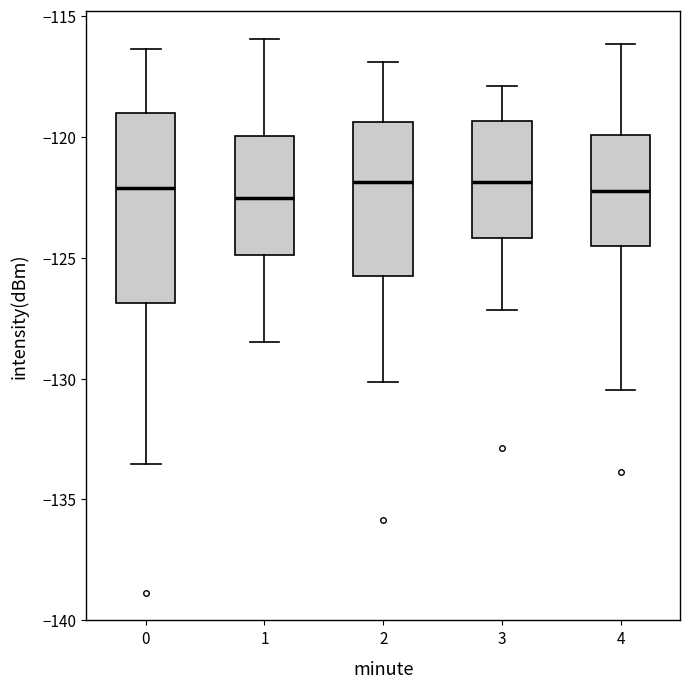

Where is the upper edge of the box at x = 4 on the y-axis? The values are not printed on the chart, so give them approximately, as read against the axis.

-120.0